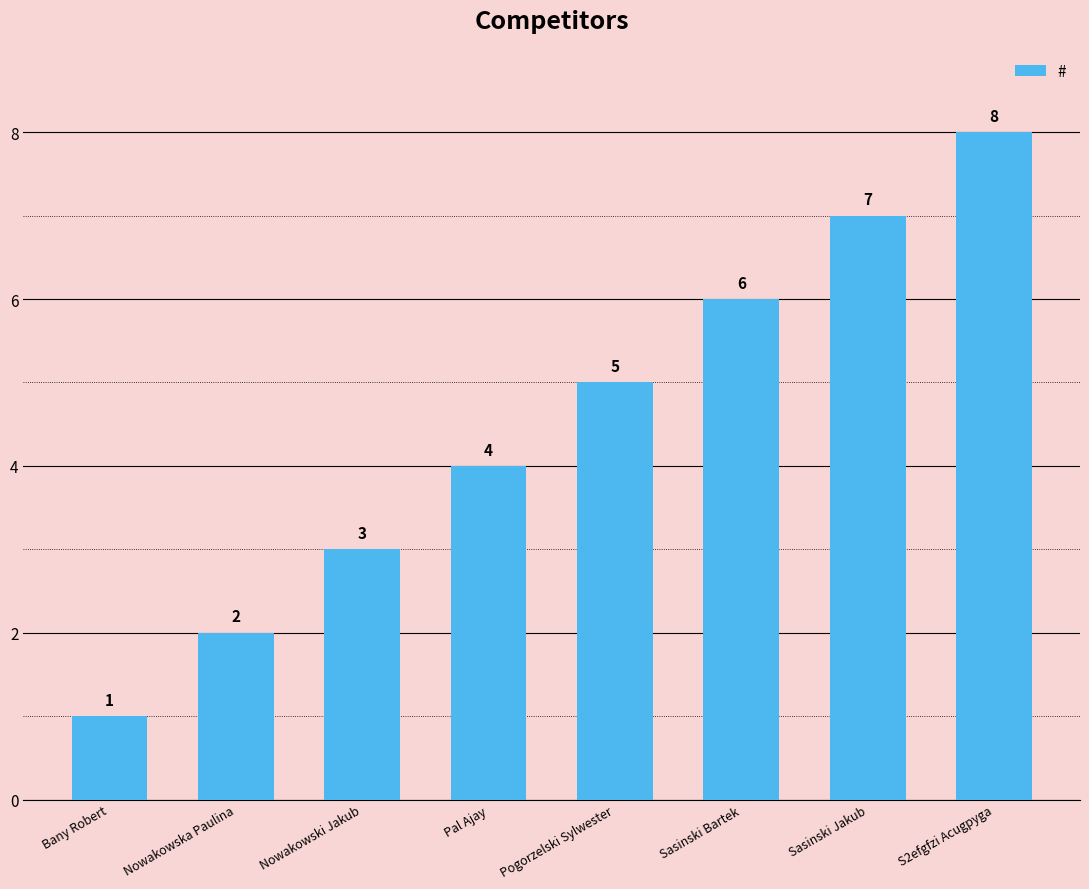

What is the sum of all values?

36